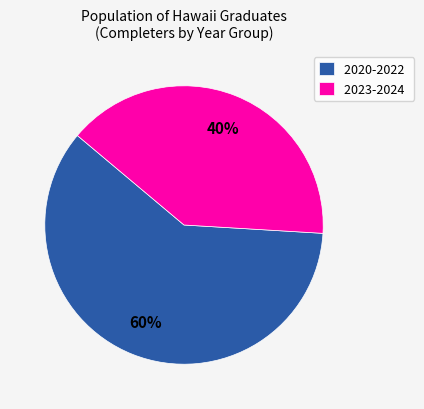

How many slices are in this pie chart?

2